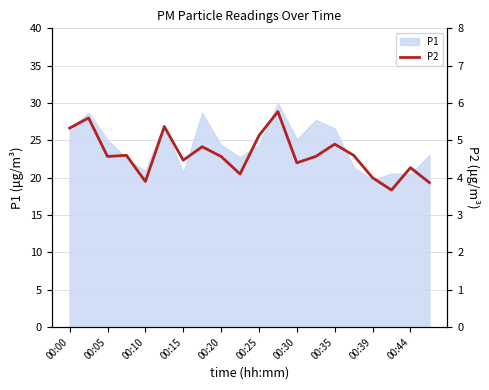

How many categories are shown in the chart?

20